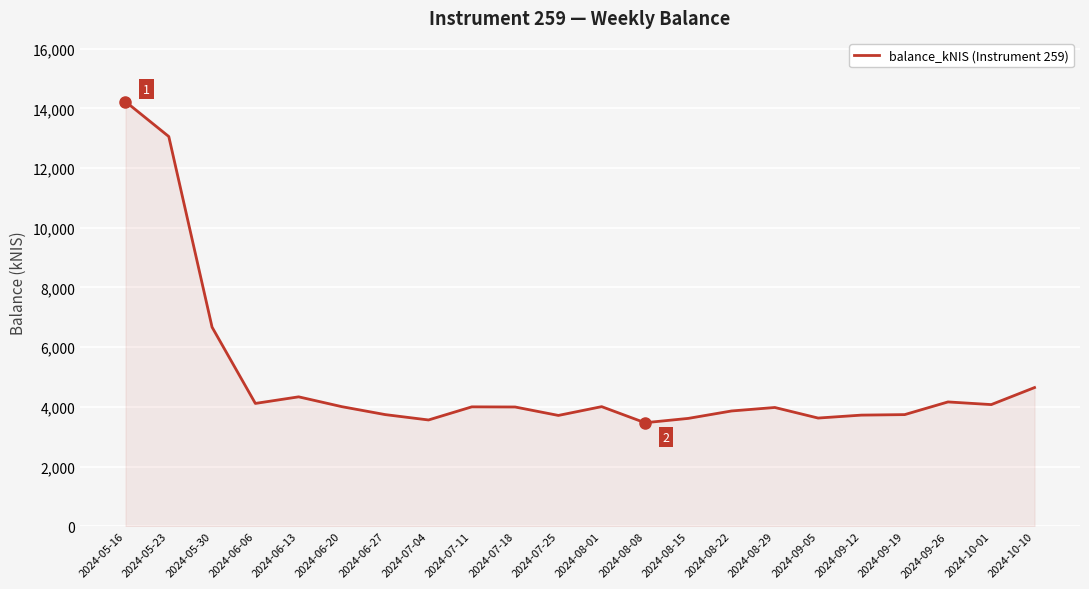

At which category does the data reach its first local valley?

2024-06-06